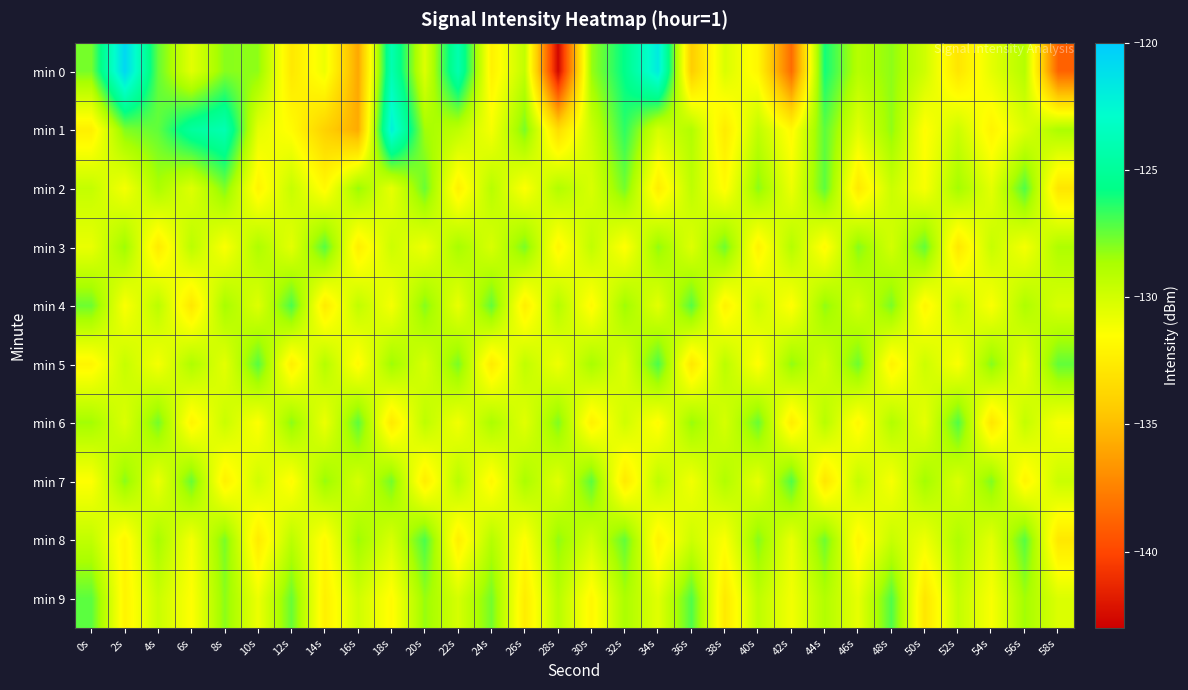

What is the spread (max minus min) of values at 46s?

5.1